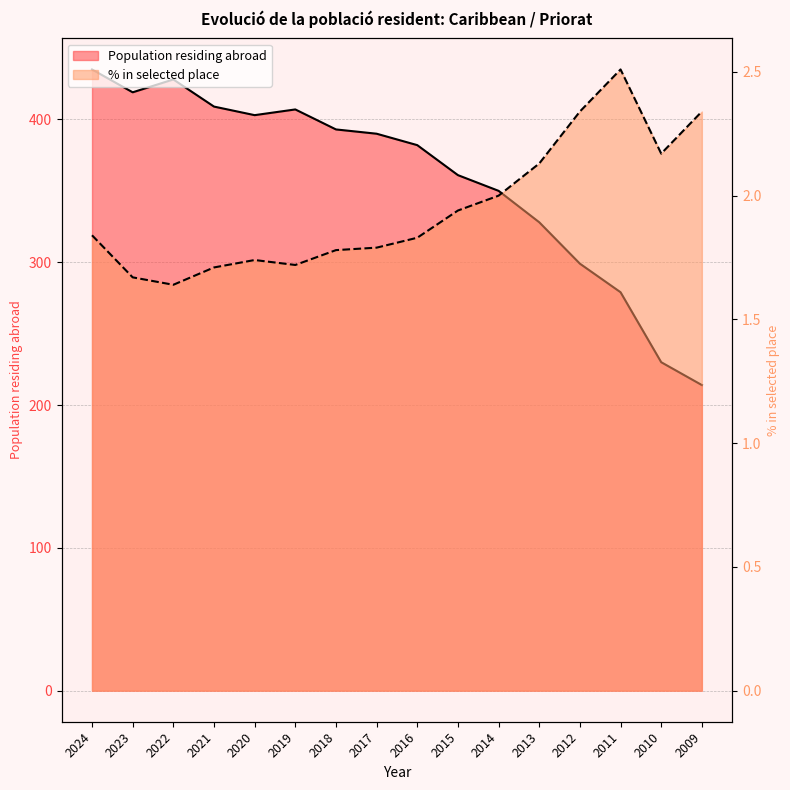

How many interior local peaks does the Population residing abroad series have?

2